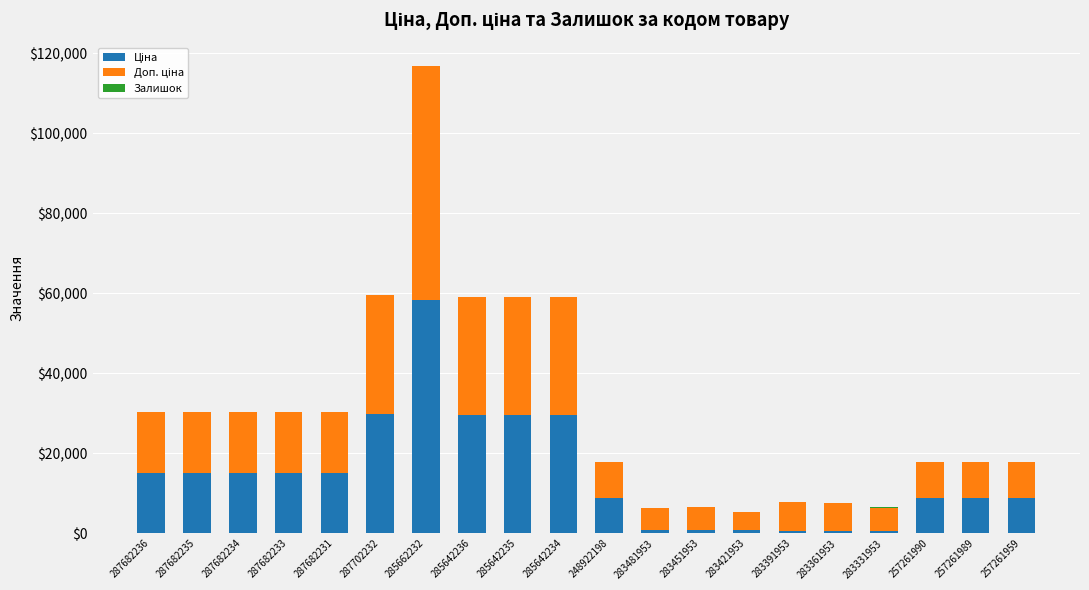

What is the total value across all series at 287702232?

59494.5